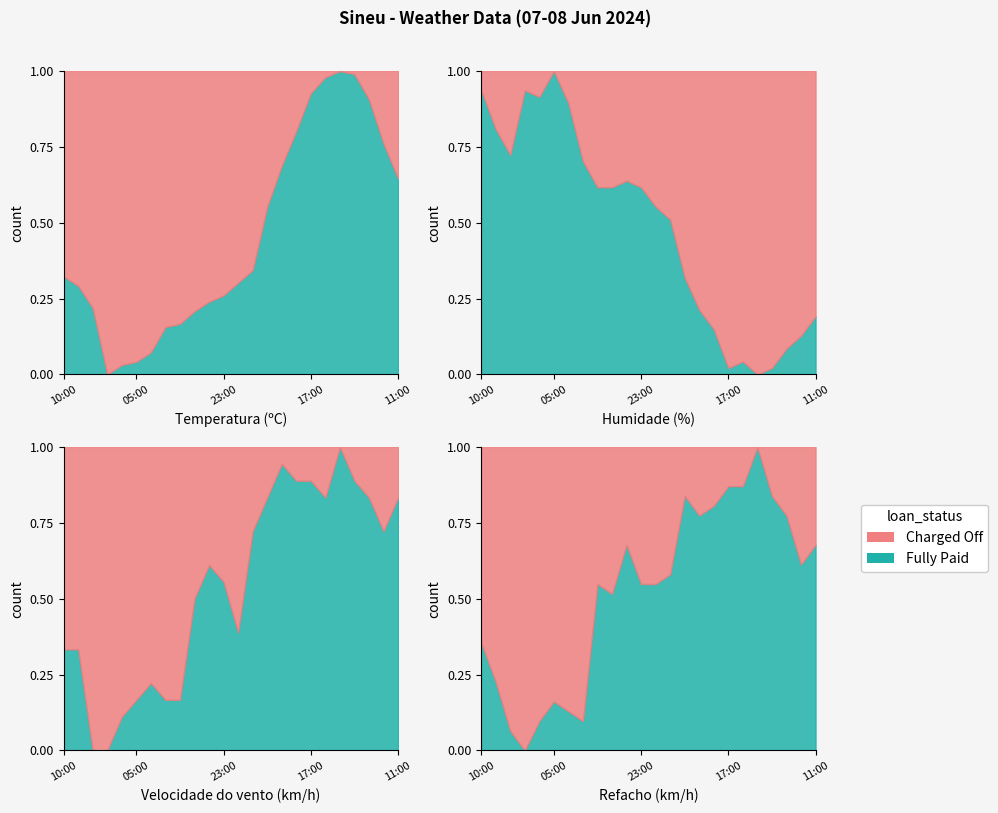

Which category has the lowest value in the Refacho (km/h) series?

07:00